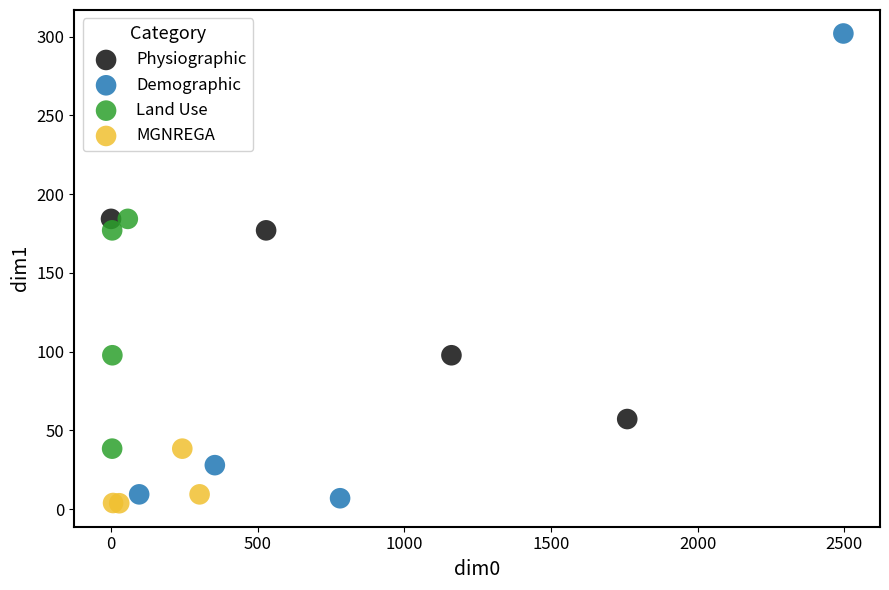

Which series has the largest Y range (max minus min)?

Demographic